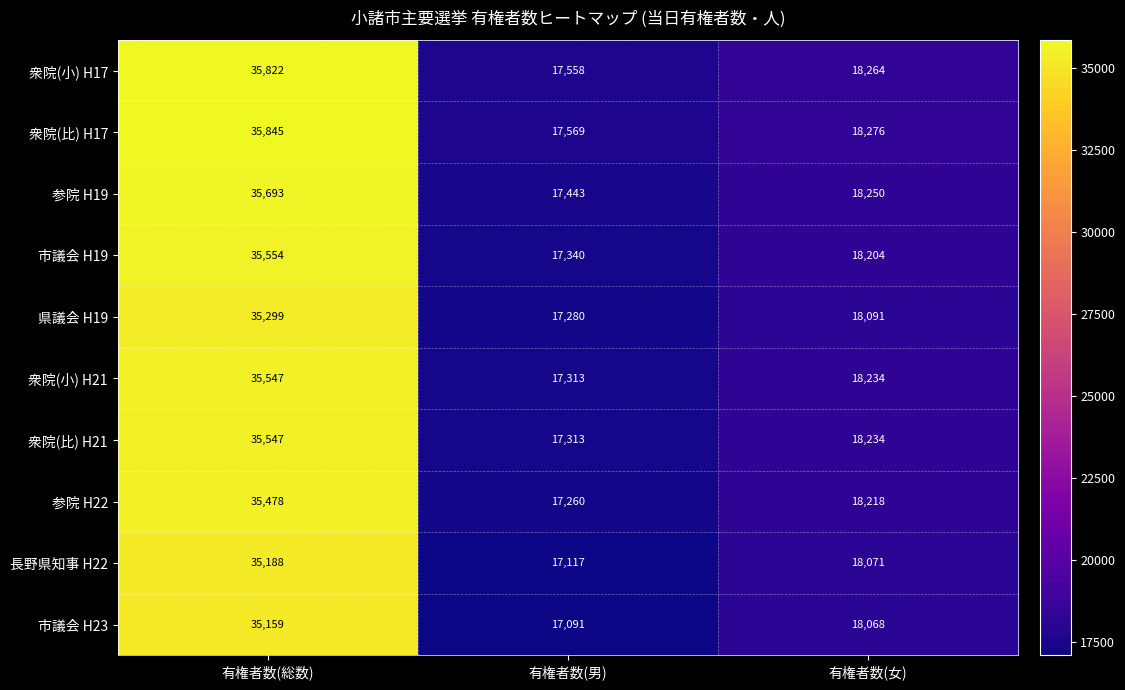

At which label is 衆院(比) H17 closest to 26707?

有権者数(女)